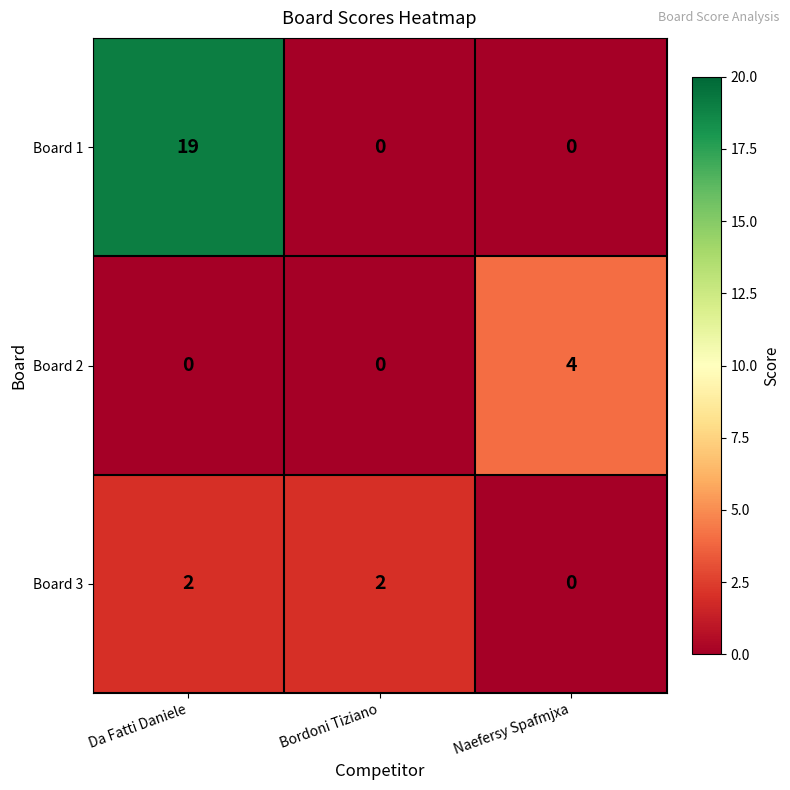

How many data points does each series have?

3